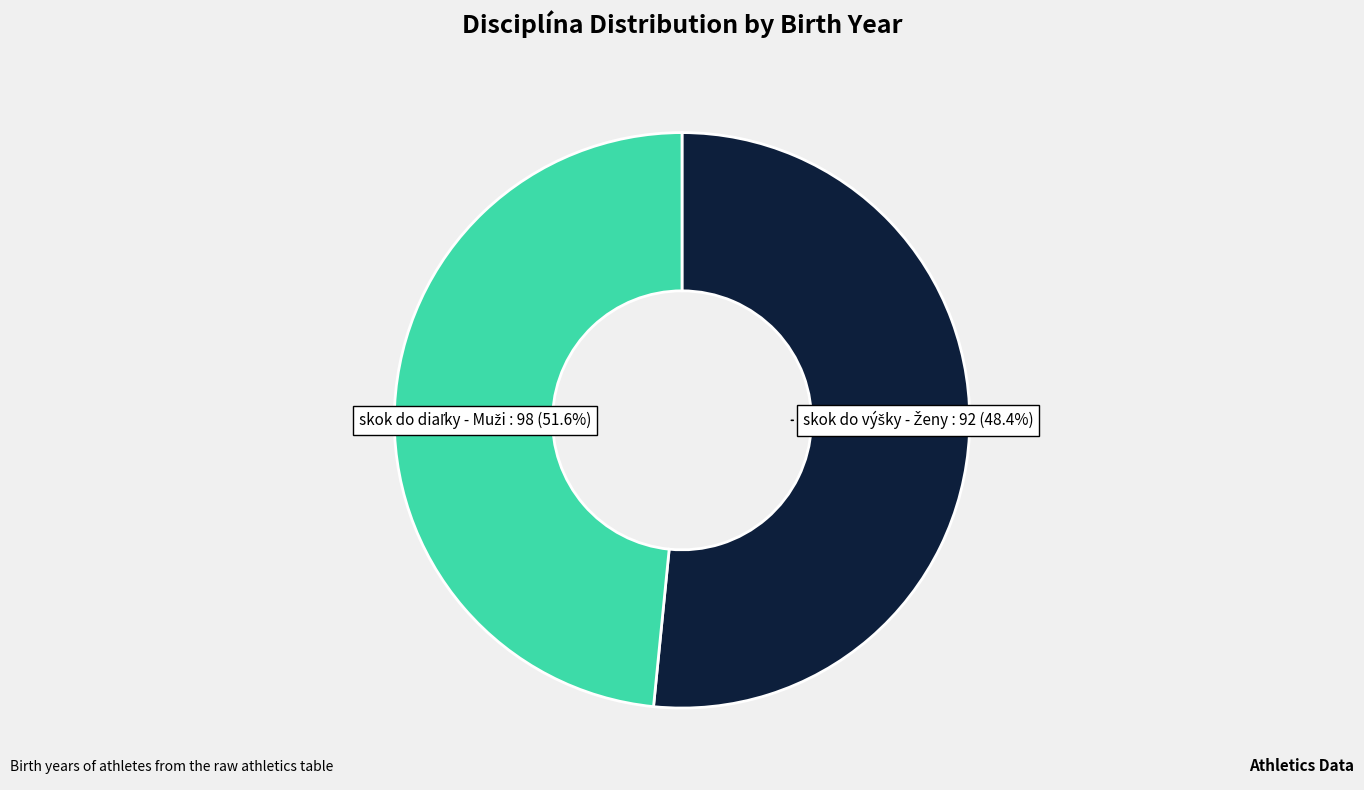

To the nearest percent, what portion does skok do diaľky - Muži represent?

52%